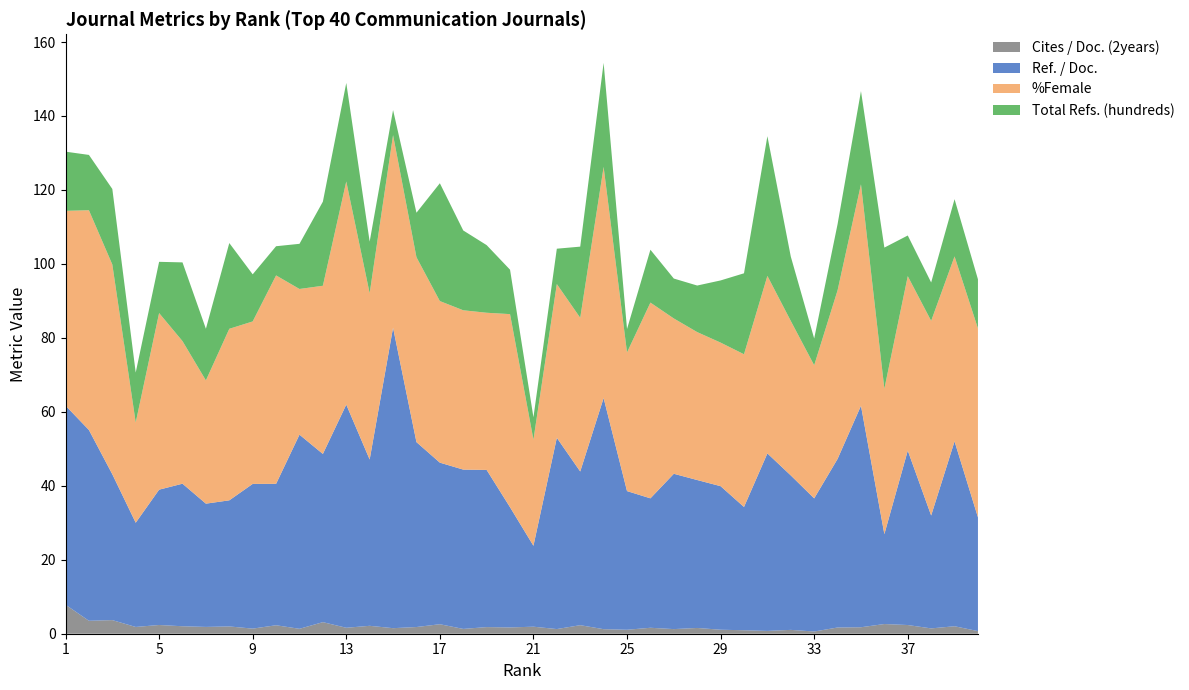

Reading left to right, what are all the values shown in this chart?

Cites / Doc. (2years): 7.8	3.5	3.7	1.8	2.4	2.0	1.8	2.0	1.4	2.3	1.3	3.1	1.6	2.1	1.5	1.8	2.6	1.3	1.8	1.7	1.9	1.3	2.3	1.2	1.1	1.6	1.2	1.6	1.1	0.9	0.8	1.0	0.6	1.7	1.8	2.6	2.4	1.4	2.0	0.7
Ref. / Doc.: 53.8	51.6	39.4	28.2	36.6	38.5	33.3	34.1	39.1	38.2	52.5	45.5	60.3	45.0	81.2	50.0	43.7	43.1	42.5	32.5	21.9	51.7	41.6	62.5	37.5	35.0	42.0	40.0	38.8	33.3	48.0	41.8	36.0	45.6	59.9	24.3	47.2	30.5	50.0	30.8
%Female: 52.7	59.4	56.7	27.1	47.8	38.5	33.3	46.4	43.9	56.4	39.4	45.5	60.3	45.0	52.1	50.0	43.7	43.1	42.5	52.2	28.7	41.6	41.6	62.5	37.5	52.9	42.0	40.0	38.8	41.3	48.0	41.8	36.0	45.6	59.9	39.3	47.2	52.6	50.0	51.1
Total Refs. (hundreds): 16.0	15.0	20.4	13.5	13.8	21.3	14.0	23.2	12.7	7.9	12.2	22.7	26.6	13.9	6.8	12.0	31.9	21.6	18.3	12.0	6.0	9.6	19.2	28.1	6.3	14.3	10.8	12.6	16.8	21.9	37.8	17.4	7.2	17.9	25.2	38.1	11.0	10.4	15.5	13.3